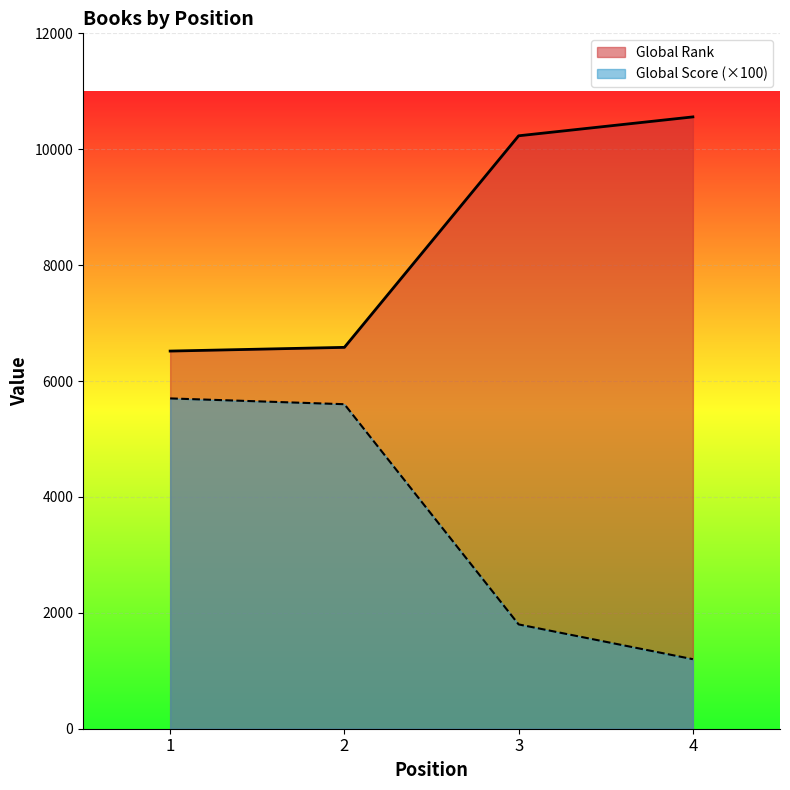

How many lines are shown in the chart?

2